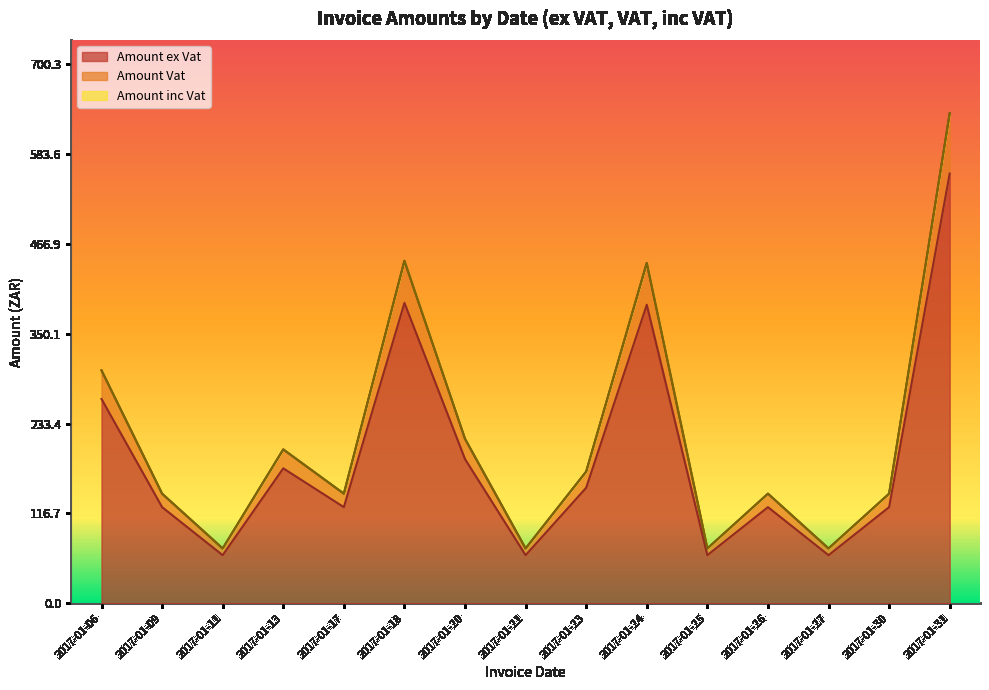

What is the lowest value of the Amount ex Vat series?

62.5